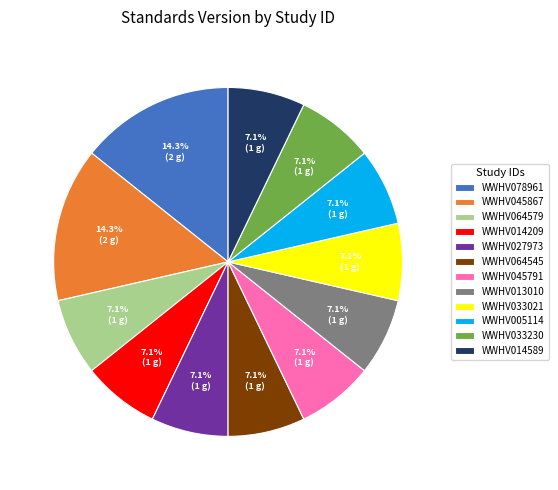

Approximately how many times larger is the value at WWHV064545 compared to WWHV064579?

1.0